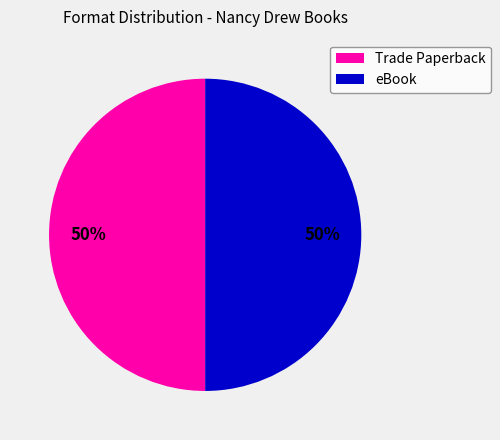

Is it true that eBook is 50% of the pie?

True